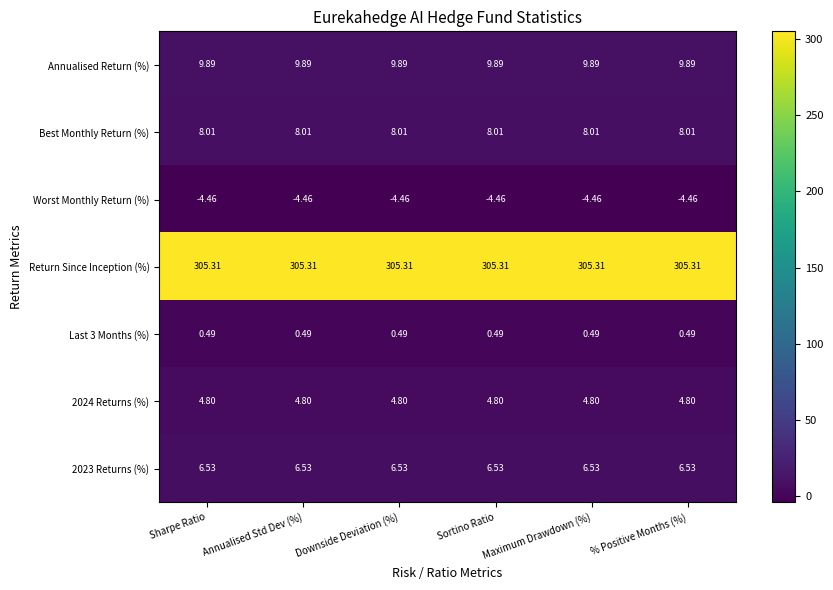

Which series has the largest total across all categories?

Return Since Inception (%)